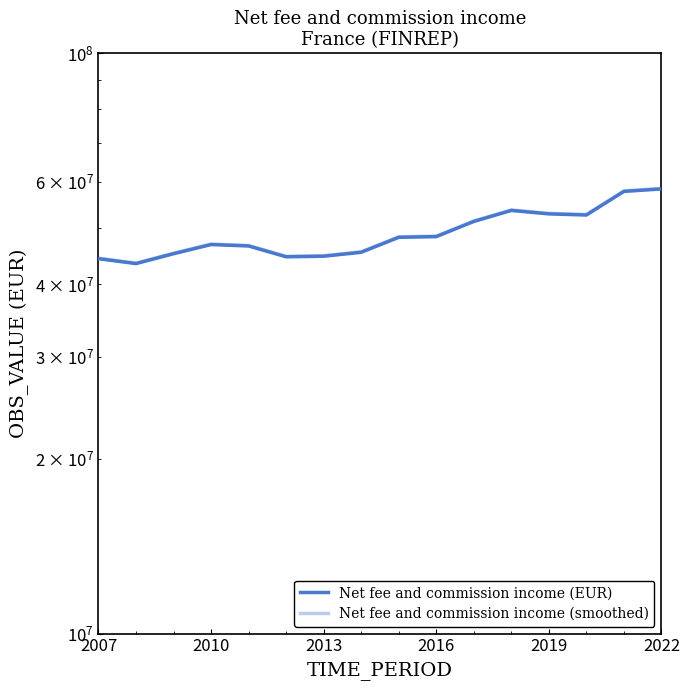

Which series has the largest total across all categories?

Net fee and commission income (smoothed)